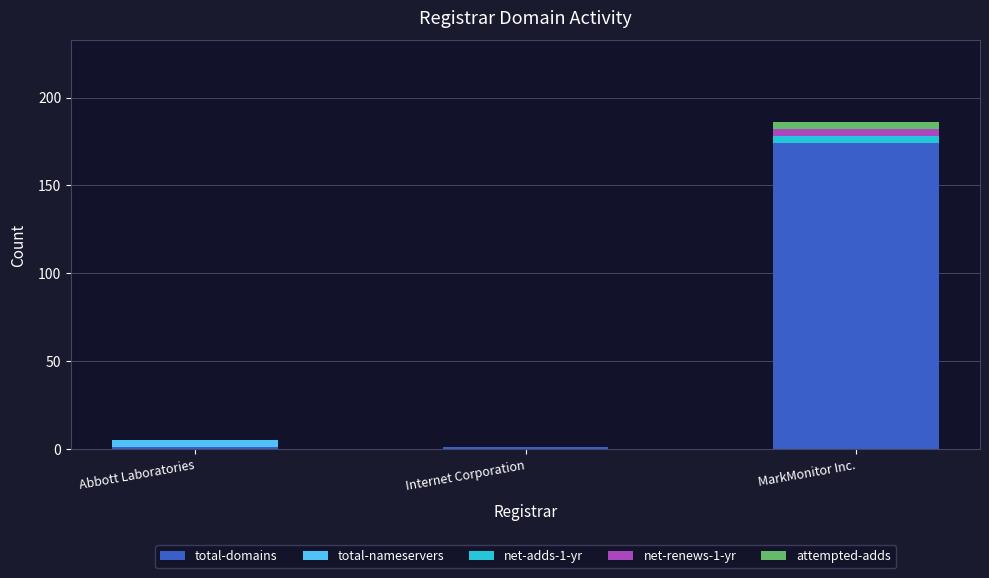

At which category is the sum across all series the highest?

MarkMonitor Inc.